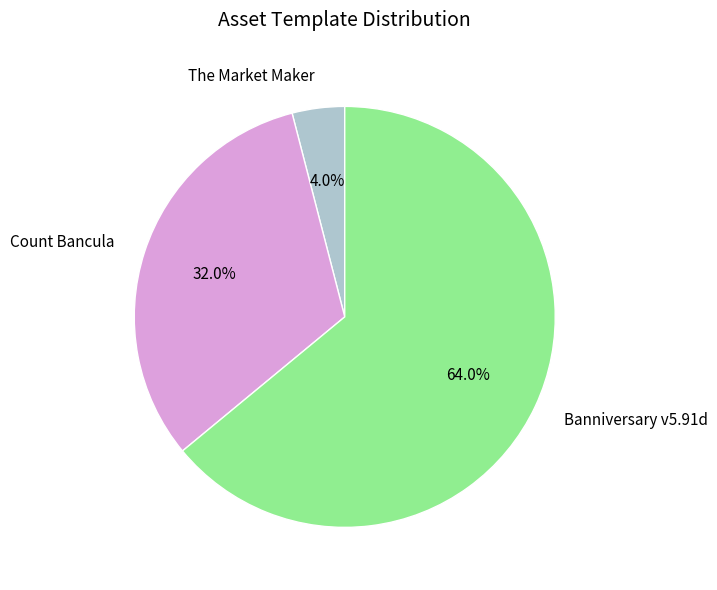

To the nearest percent, what is the average slice percentage?

33%